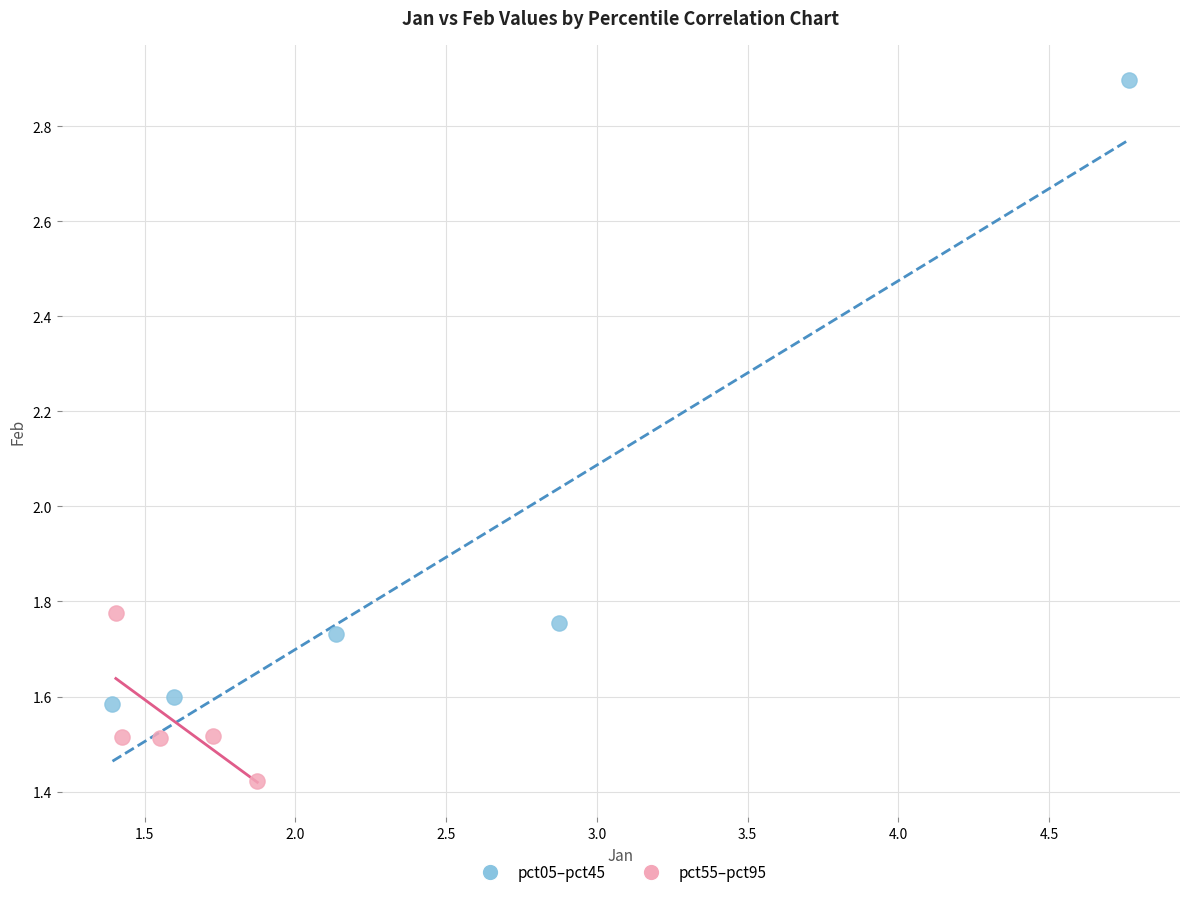

Which series reaches the minimum Y coordinate?

pct55–pct95